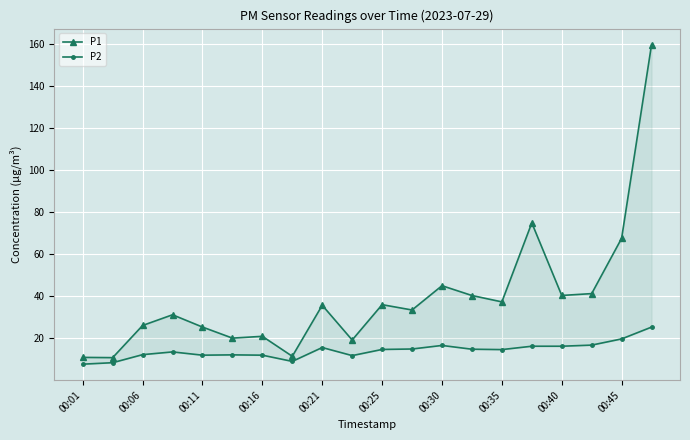

True or false: P2 and P1 intersect in this chart.

False